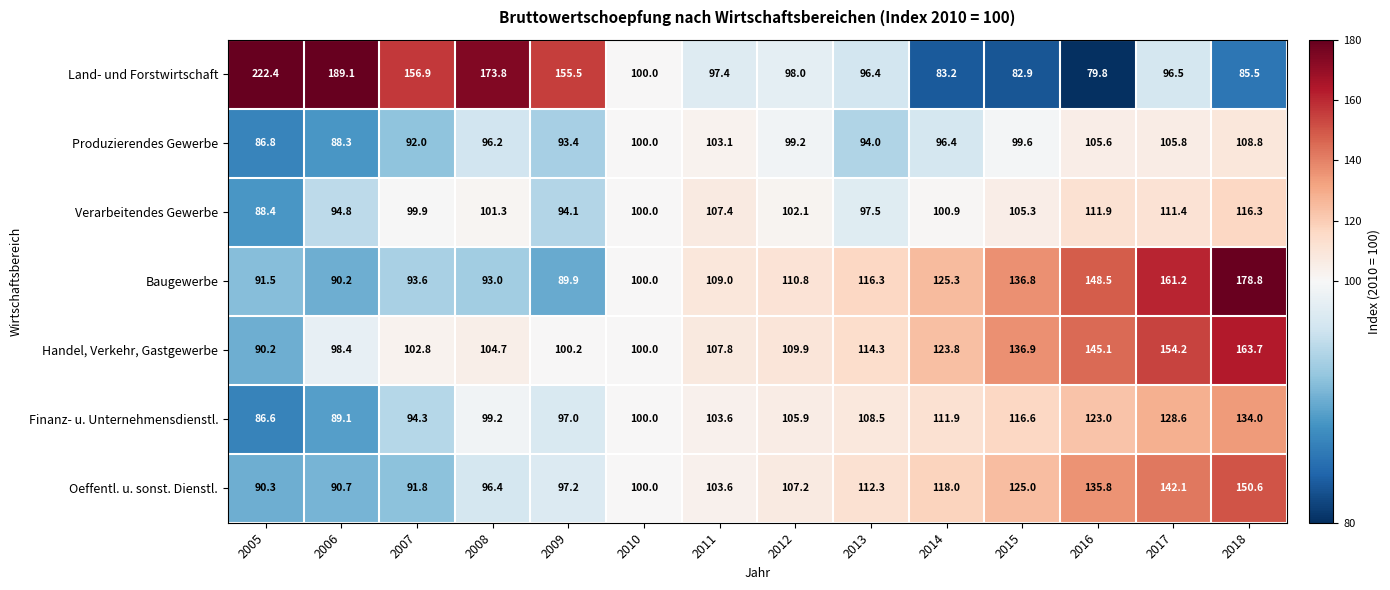

What is the average value of the Oeffentl. u. sonst. Dienstl. series?

111.5